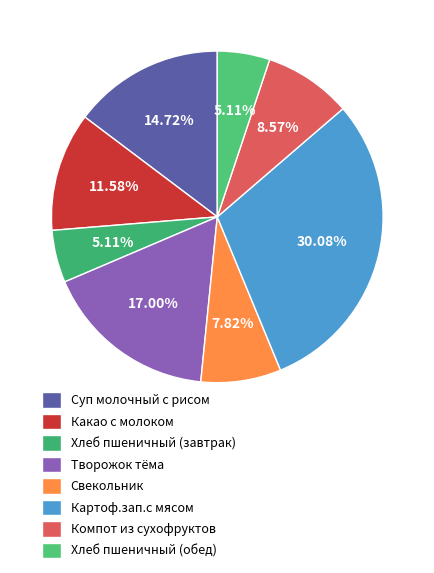

The Какао с молоком slice represents 18% of the pie. True or false?

False